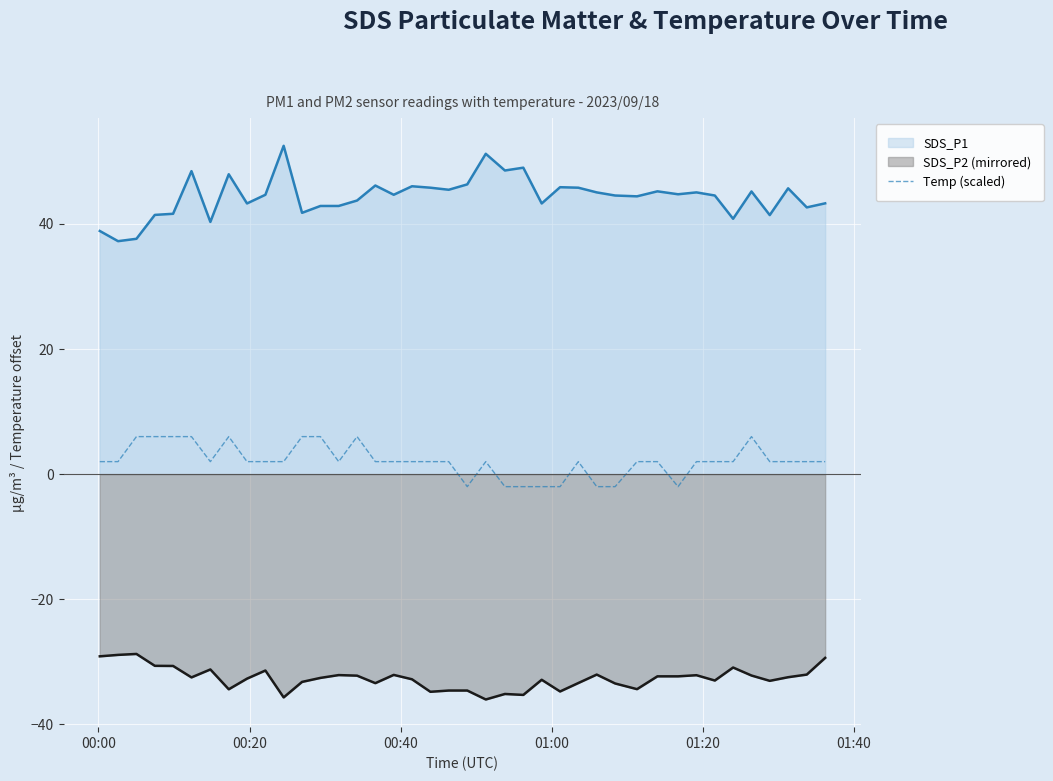

List the series in order of their peak value, lowest first.

SDS_P2 (mirrored), Temp (scaled), SDS_P1